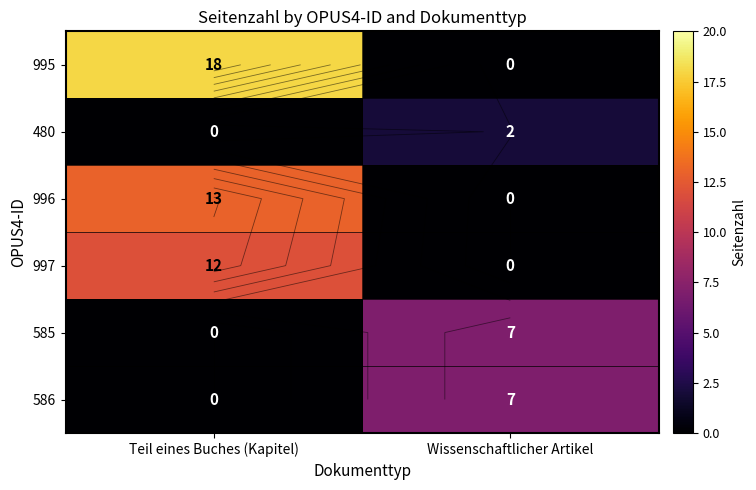

What is the difference between the highest and lowest values at Teil eines Buches (Kapitel)?

18